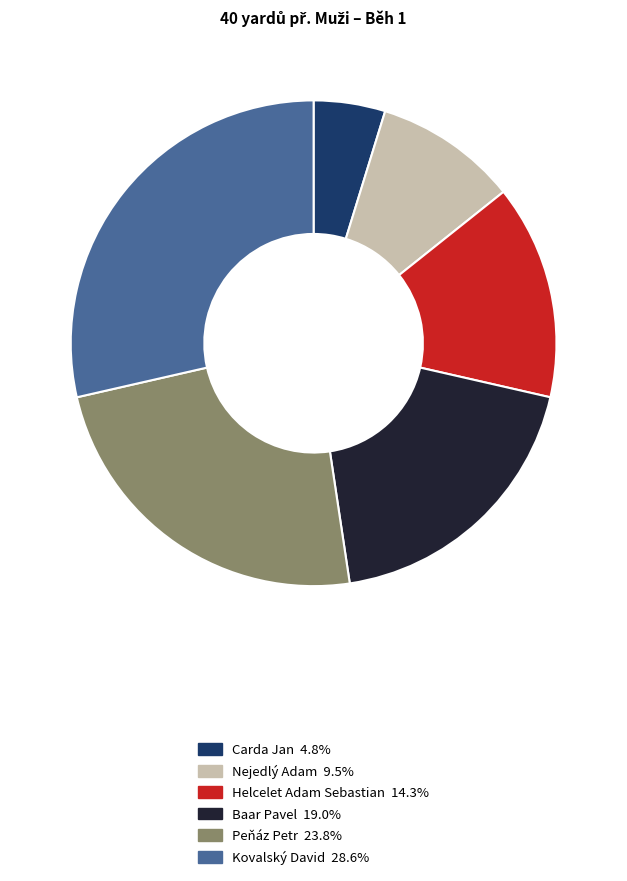

Is the sum of Peňáz Petr and Helcelet Adam Sebastian greater than half?

No